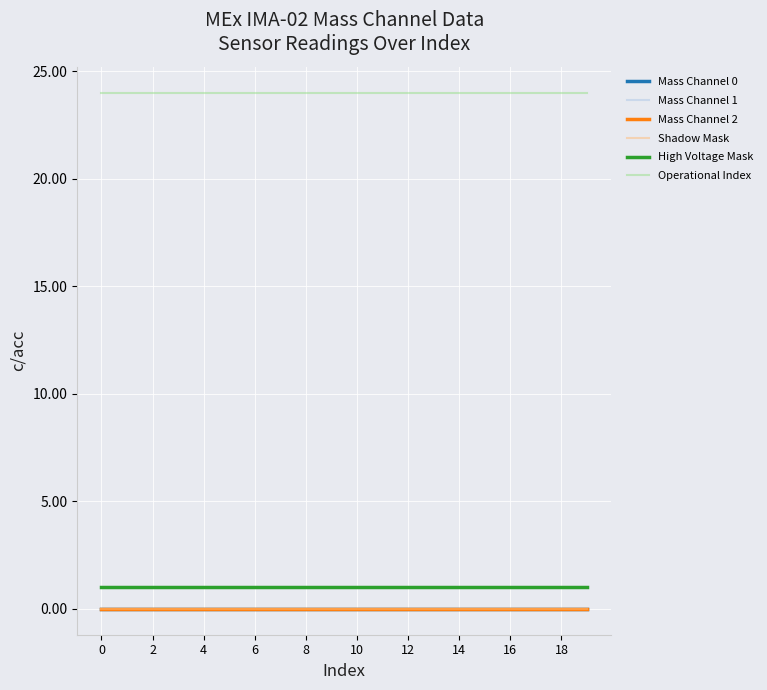

Does the chart have visible grid lines?

Yes